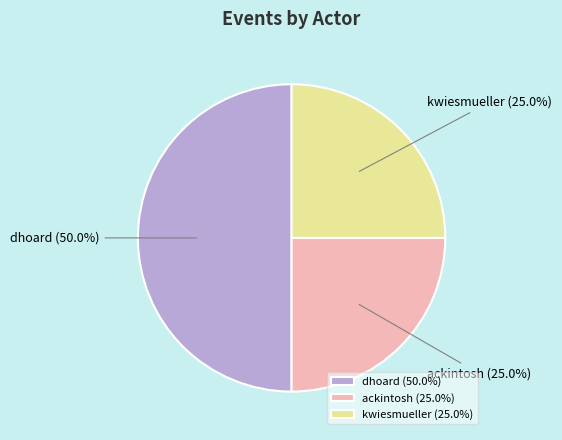

To the nearest percent, what is the difference between the largest and smallest slice percentages?

25%